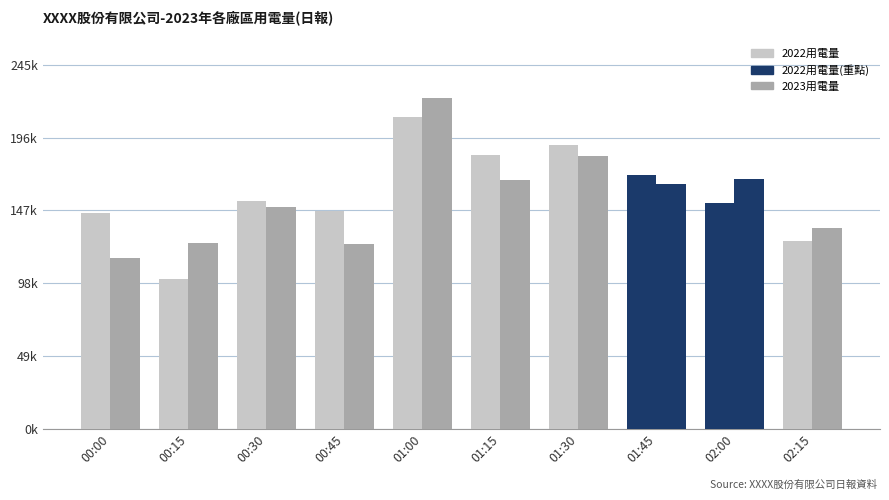

At how many categories does at least one series exceed 144579?

8